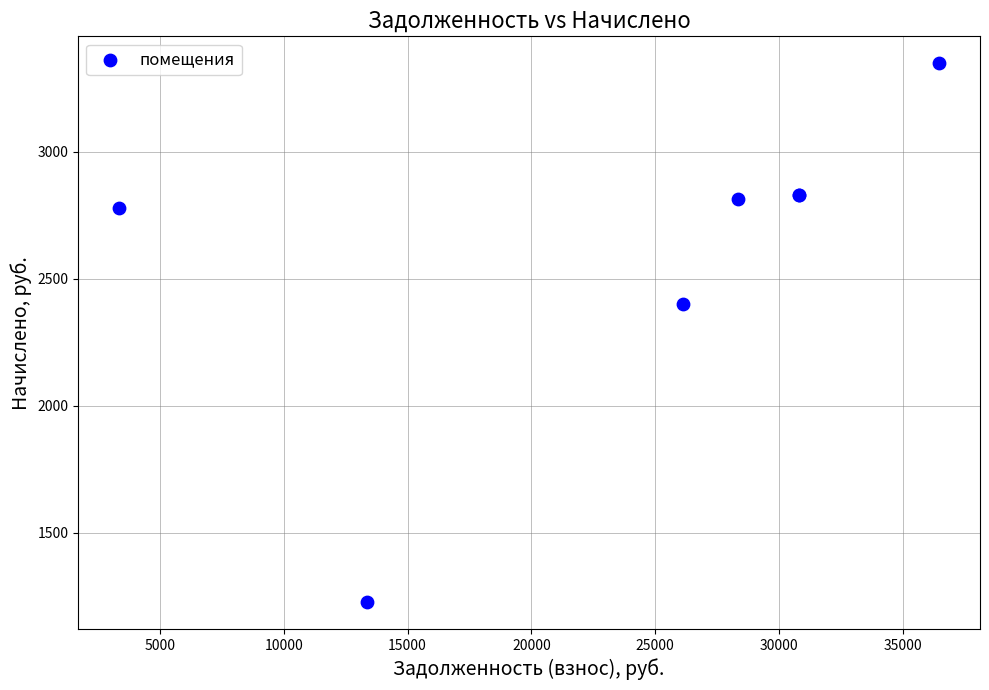

What Y value in the scatter plot is closest to 2287?

2399.4